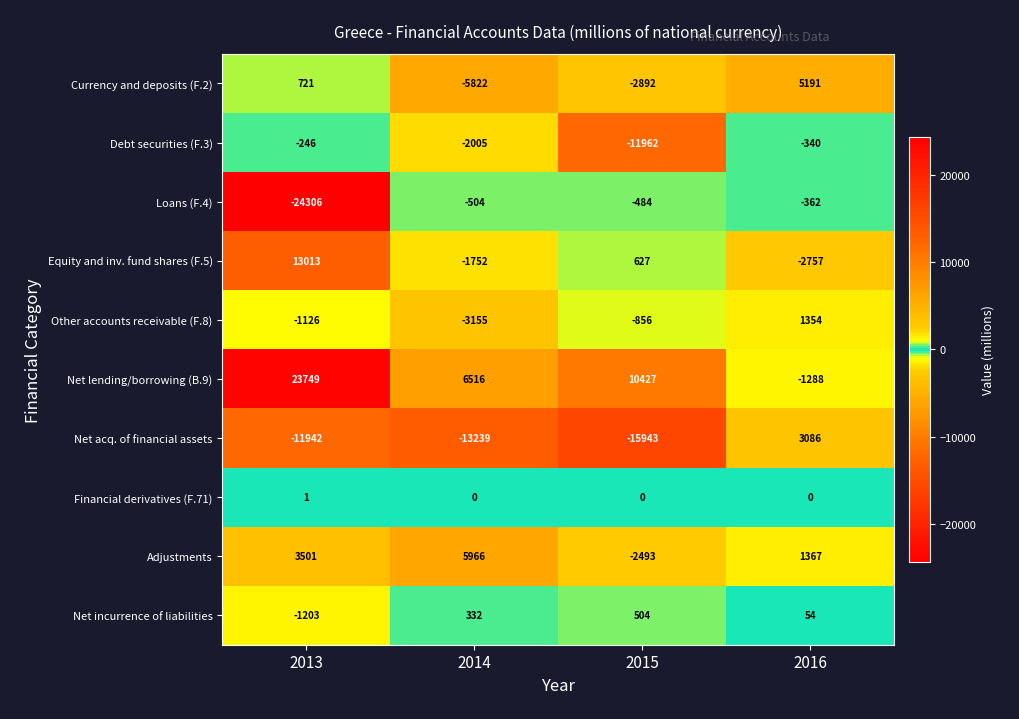

The value of Currency and deposits (F.2) at 2015 is -2892. True or false?

True